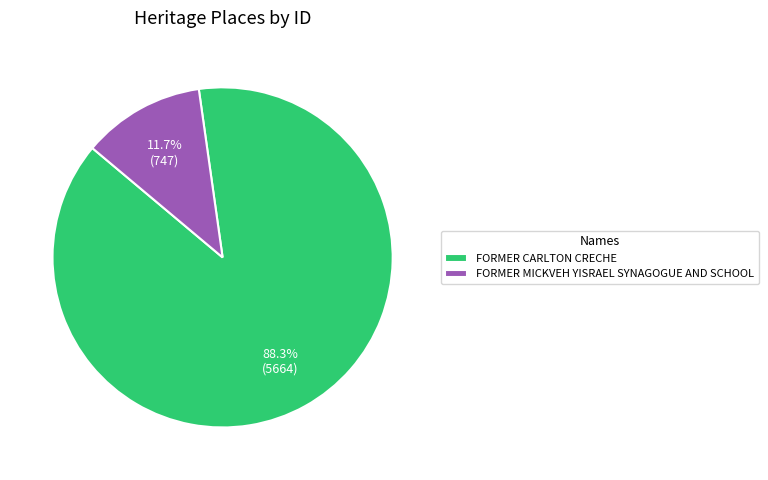

To the nearest percent, what is the difference between the FORMER CARLTON CRECHE and FORMER MICKVEH YISRAEL SYNAGOGUE AND SCHOOL slice percentages?

77%